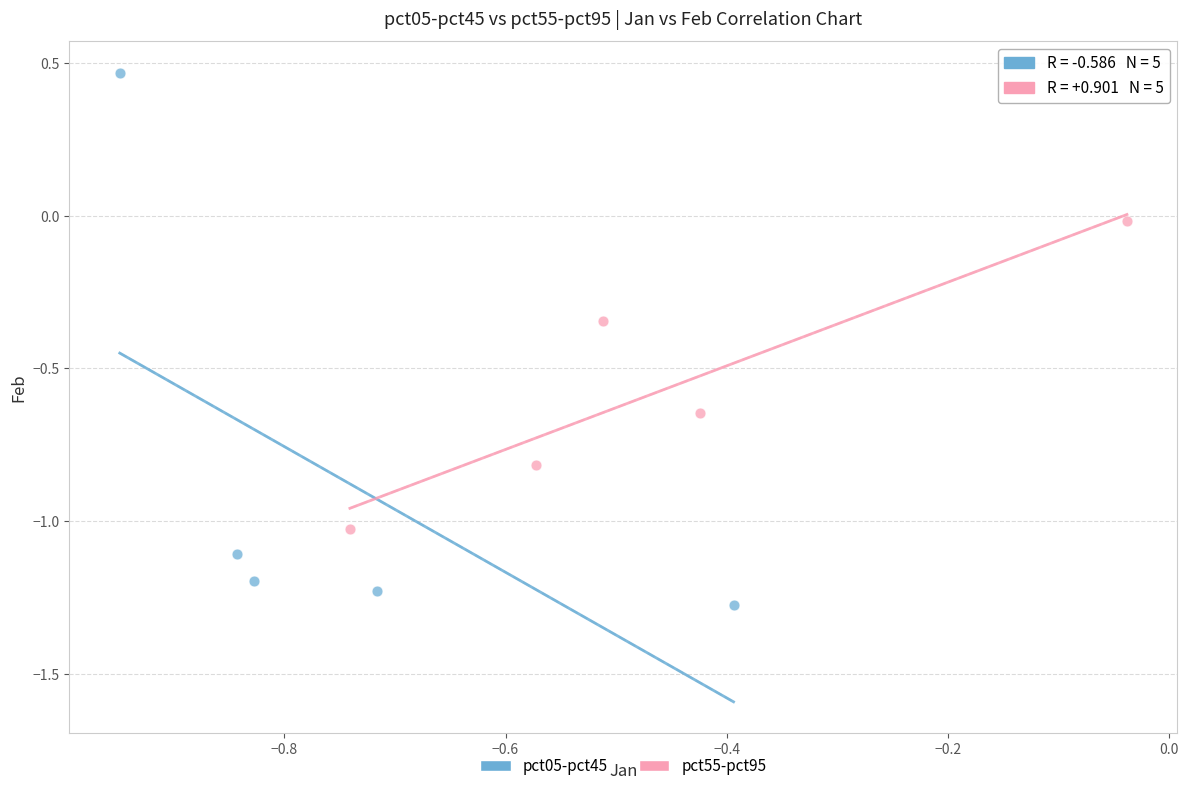

Which series reaches the maximum Y coordinate?

pct05-pct45